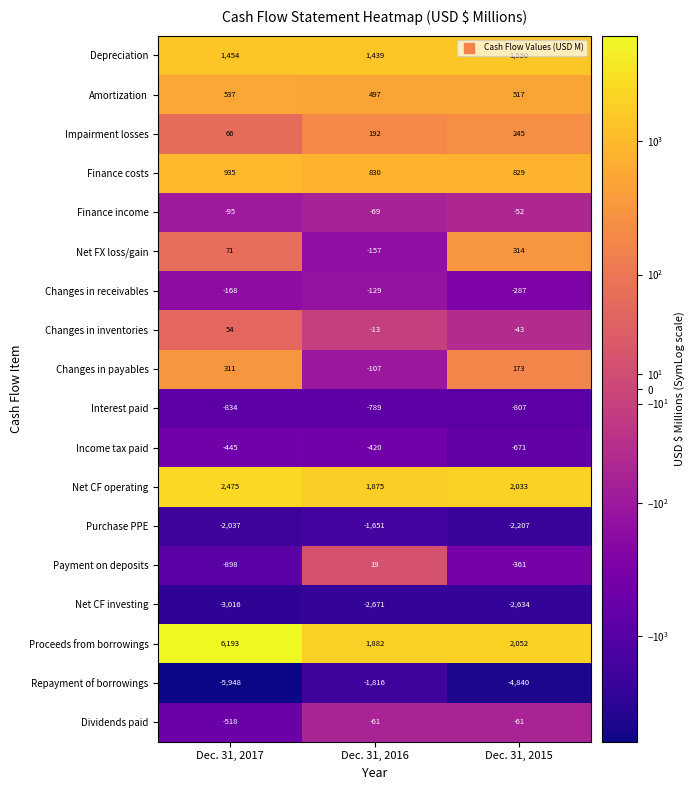

At how many categories does at least one series exceed 3903?

1